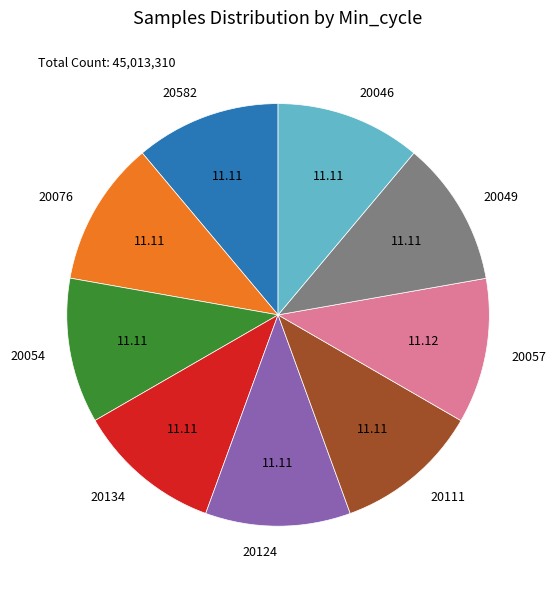

Is there any slice that represents more than half of the pie?

No